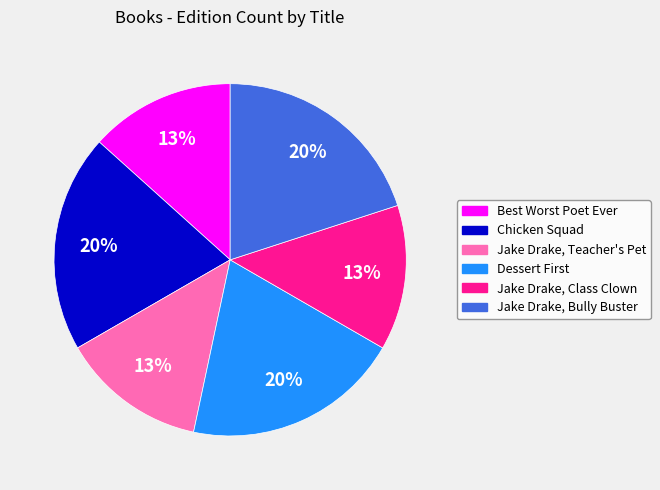

The Jake Drake, Teacher's Pet slice represents 27% of the pie. True or false?

False